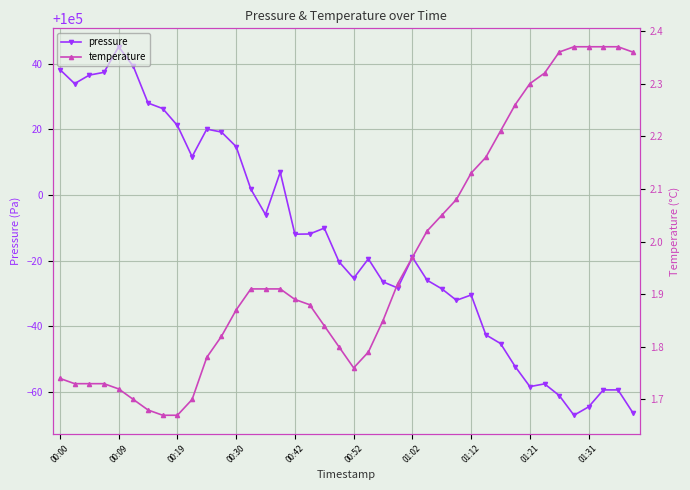

What is the difference between the maximum and minimum values in the temperature series?

0.7